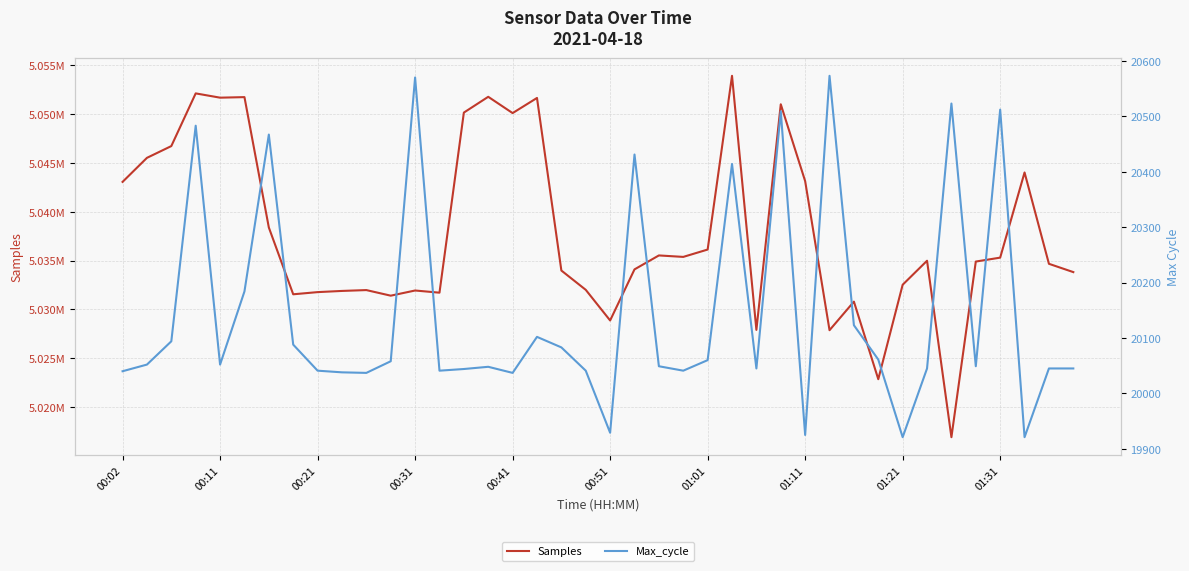

How many lines are shown in the chart?

2